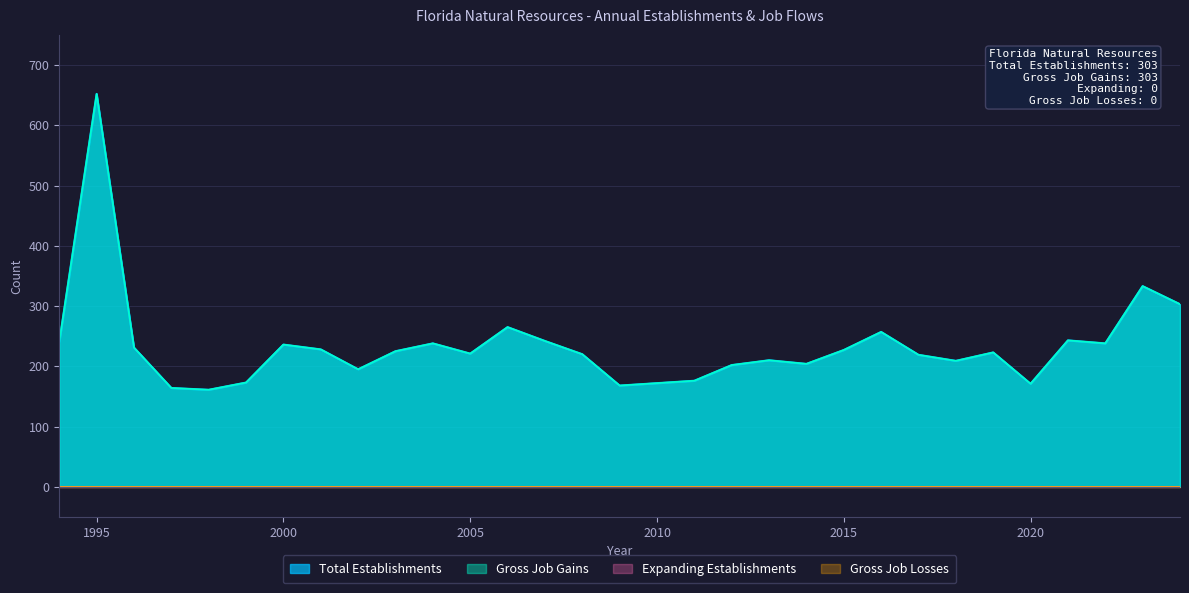

True or false: Gross Job Gains has a value of 227 at 2015.

True